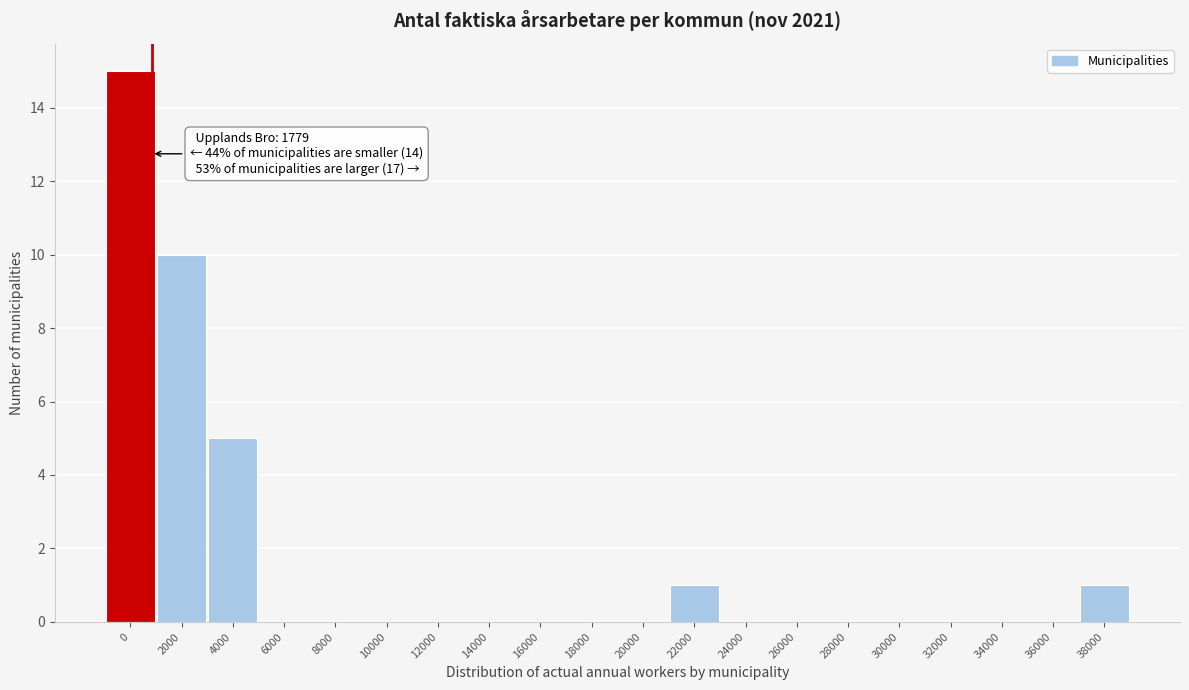

Reading left to right, list all the values displayed in this chart.

0=15	2000=10	4000=5	6000=0	8000=0	10000=0	12000=0	14000=0	16000=0	18000=0	20000=0	22000=1	24000=0	26000=0	28000=0	30000=0	32000=0	34000=0	36000=0	38000=1